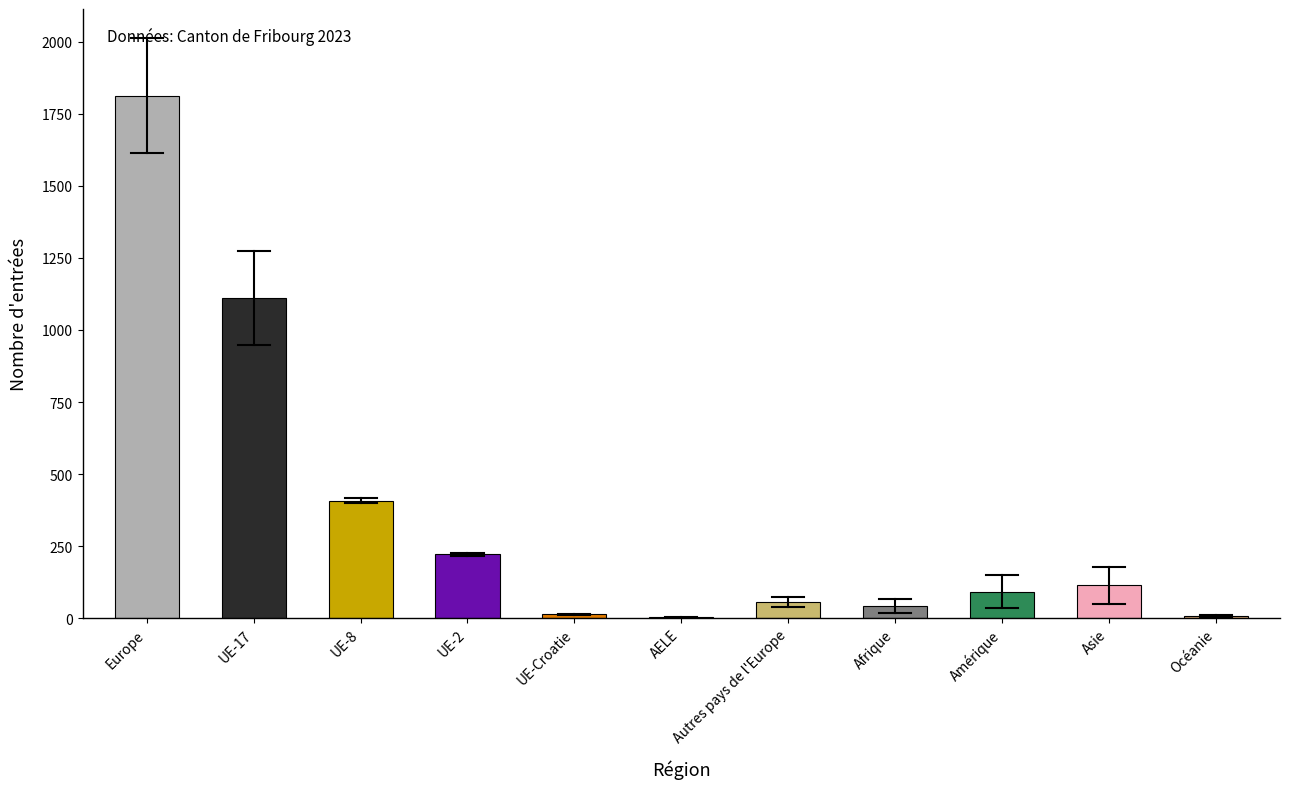

What is the maximum value shown in the chart?

1813